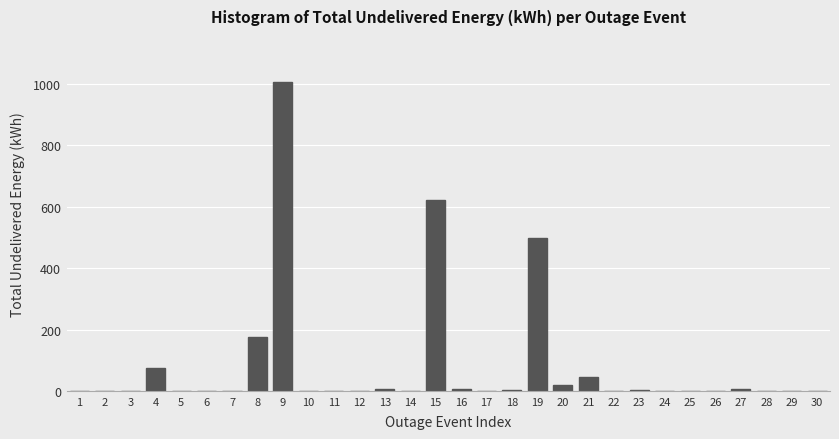

What is the greatest value displayed?

1004.7